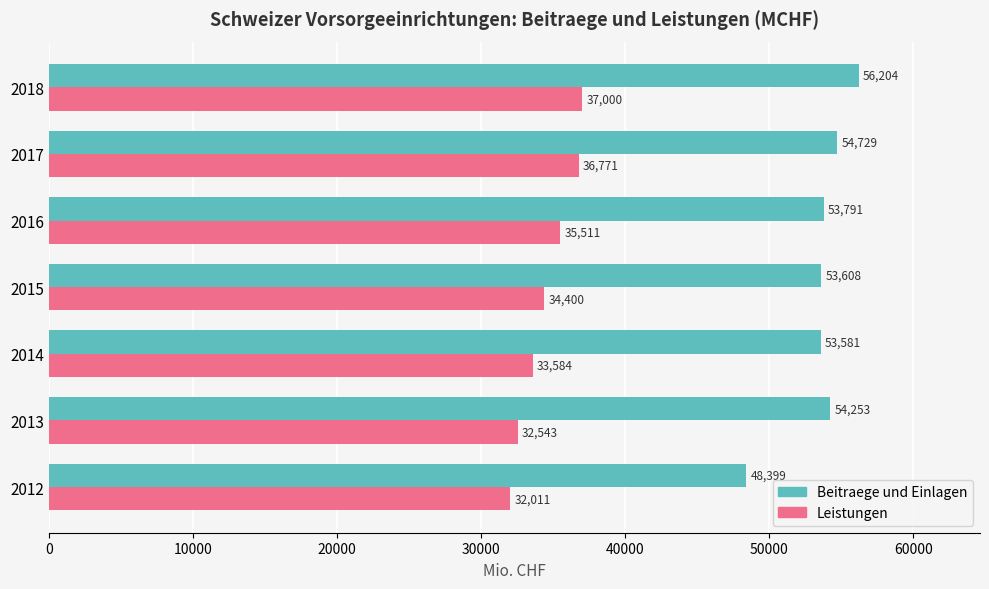

List the series in order of their peak value, highest first.

Beitraege und Einlagen, Leistungen